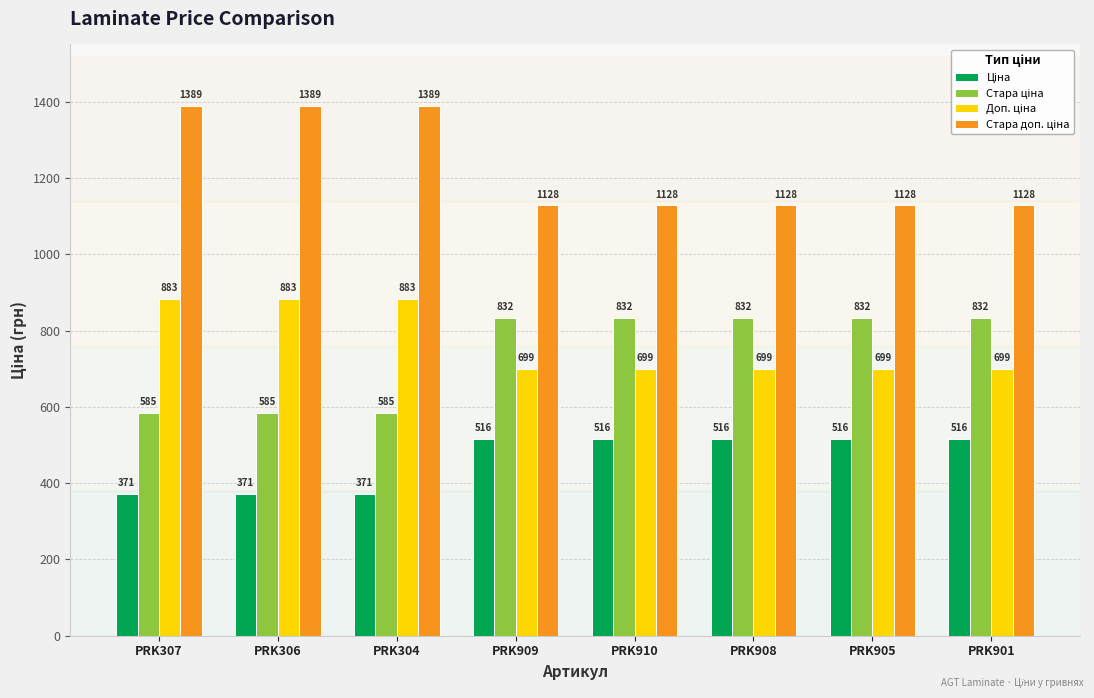

At how many categories does at least one series exceed 1175?

3